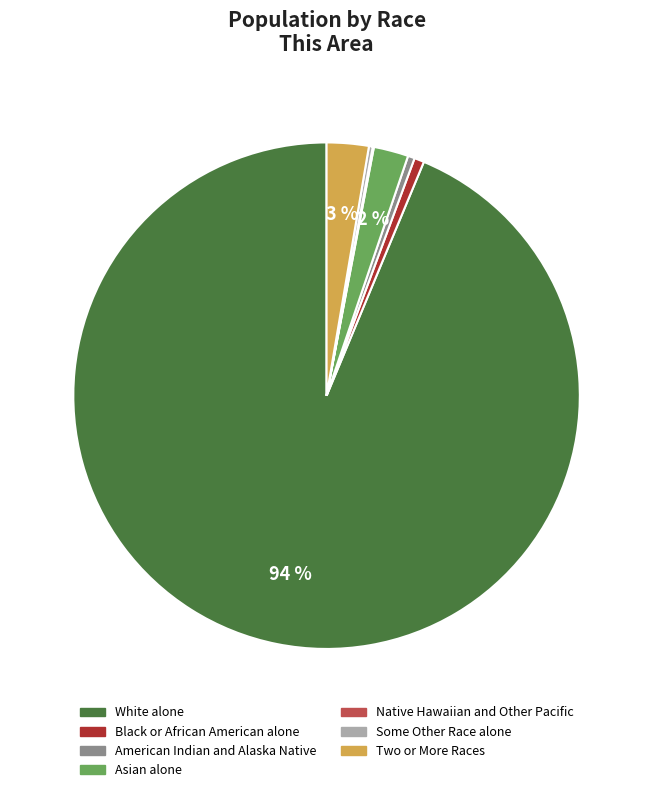

Combined, do White alone and Asian alone account for over 50%?

Yes